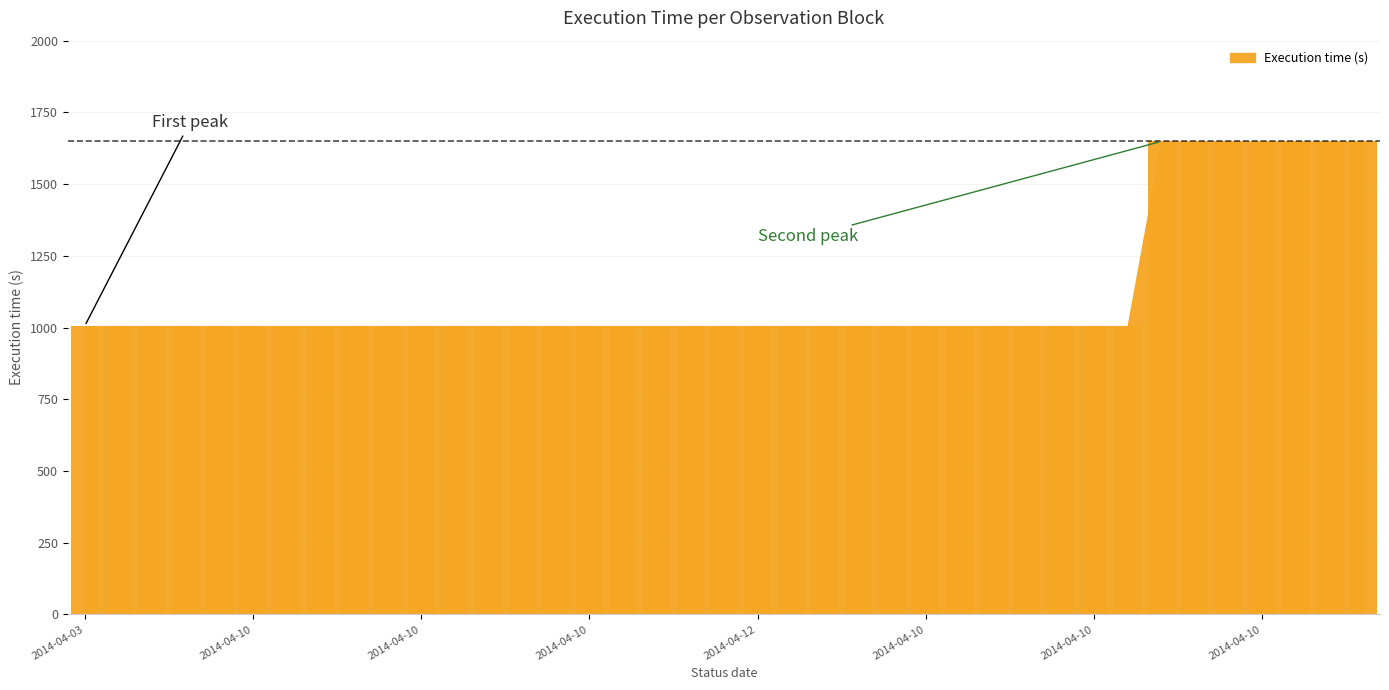

What is the difference between the maximum and second lowest values?

644